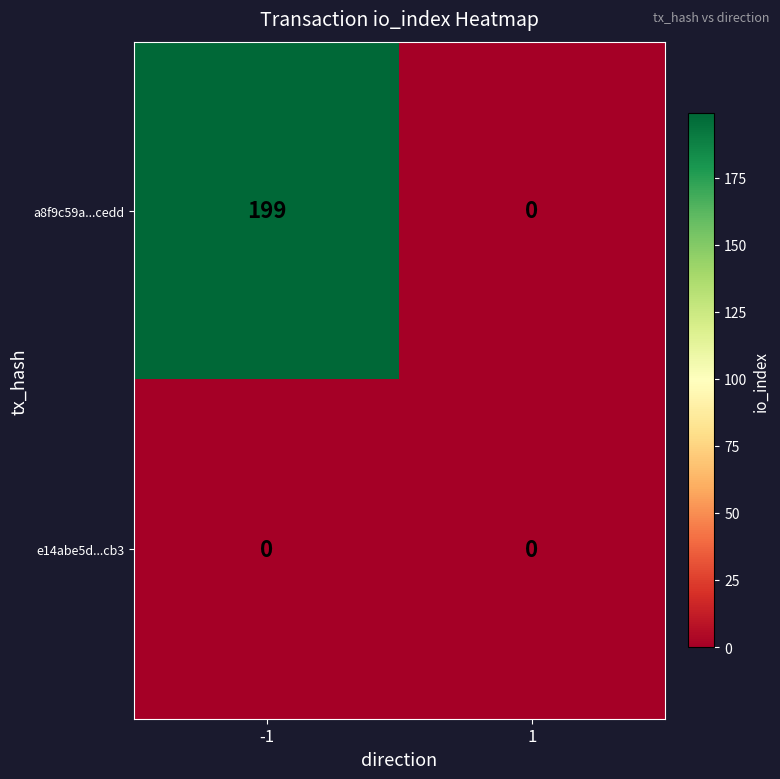

The value of e14abe5d...cb3 at 1 is 0. True or false?

True